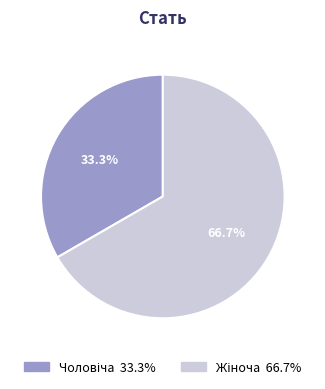

Count the number of slices in the pie.

2